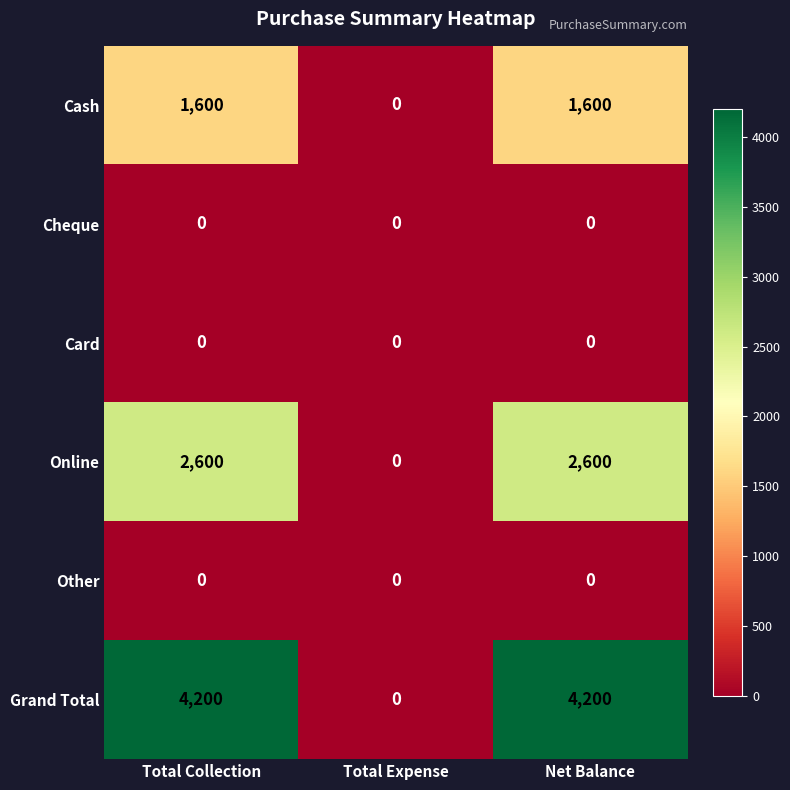

Reading left to right, list all the values displayed in this chart.

Cash: Total Collection=1600	Total Expense=0	Net Balance=1600
Cheque: Total Collection=0	Total Expense=0	Net Balance=0
Card: Total Collection=0	Total Expense=0	Net Balance=0
Online: Total Collection=2600	Total Expense=0	Net Balance=2600
Other: Total Collection=0	Total Expense=0	Net Balance=0
Grand Total: Total Collection=4200	Total Expense=0	Net Balance=4200